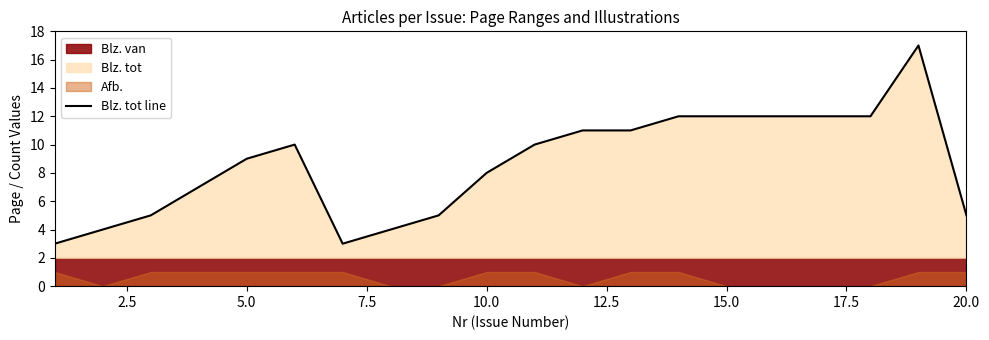

True or false: the data has more than 0 interior local peaks.

True